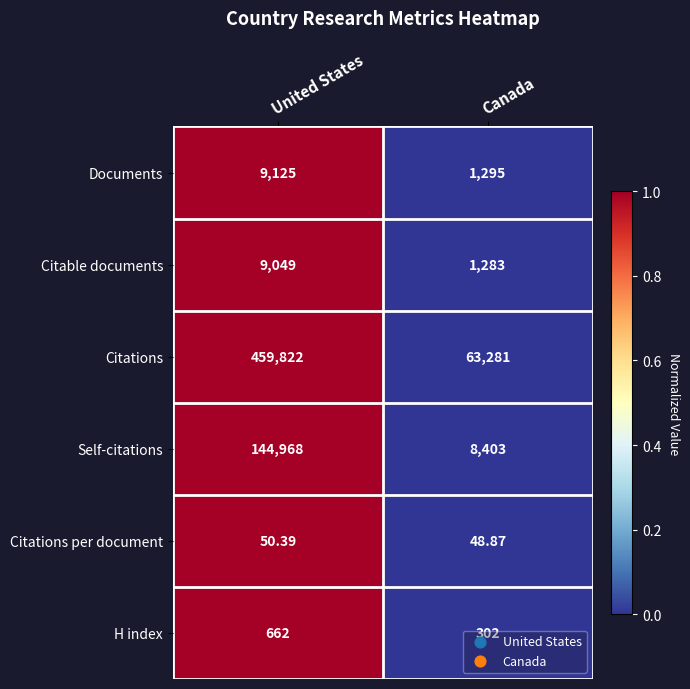

At United States, list the series in order from largest to smallest.

Citations, Self-citations, Documents, Citable documents, H index, Citations per document